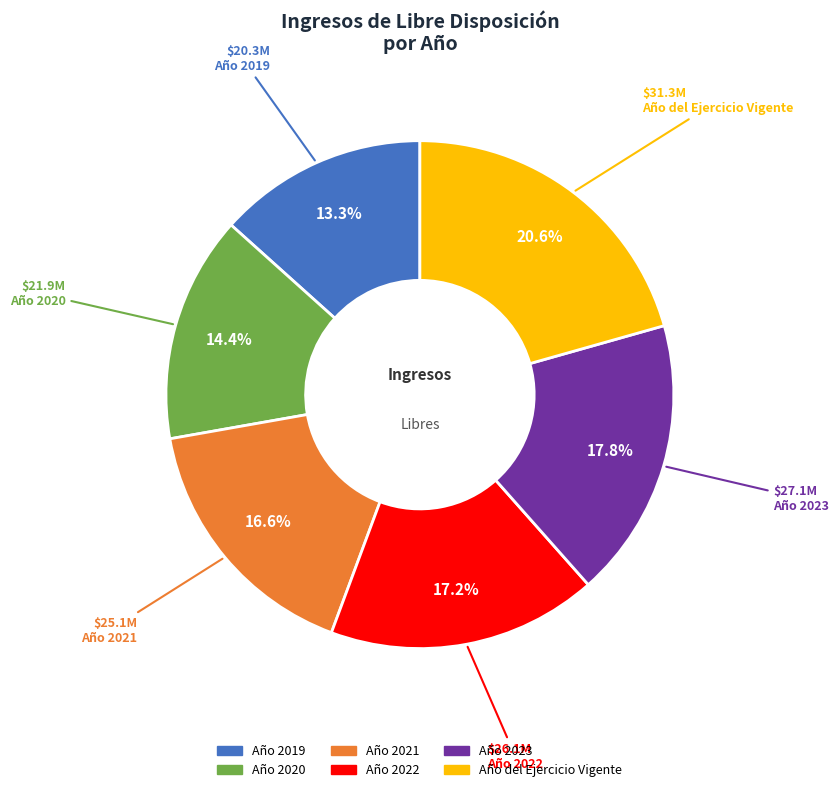

To the nearest percent, what portion does Año 2023 represent?

18%